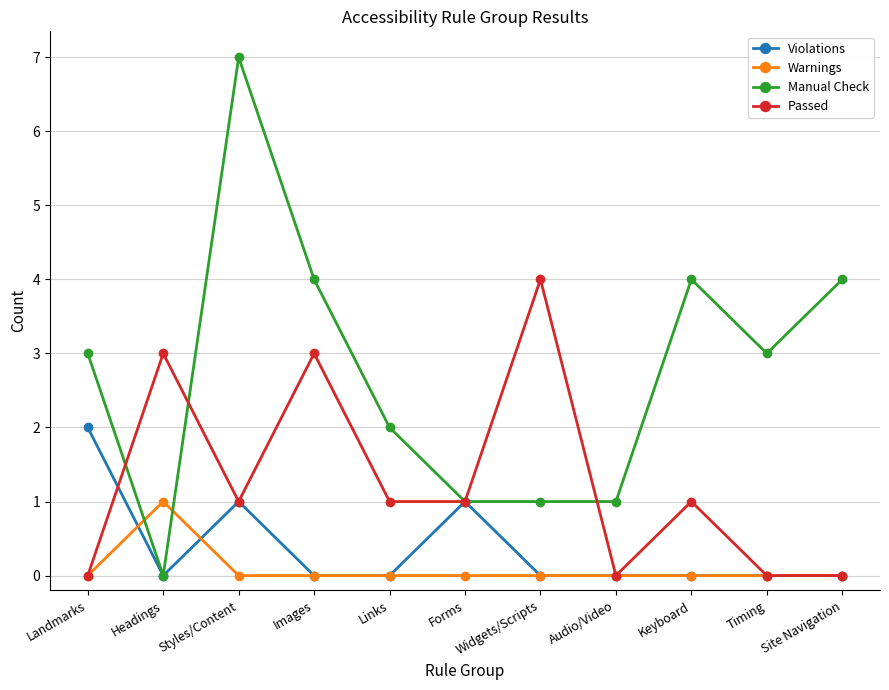

What position from the right is Timing?

2